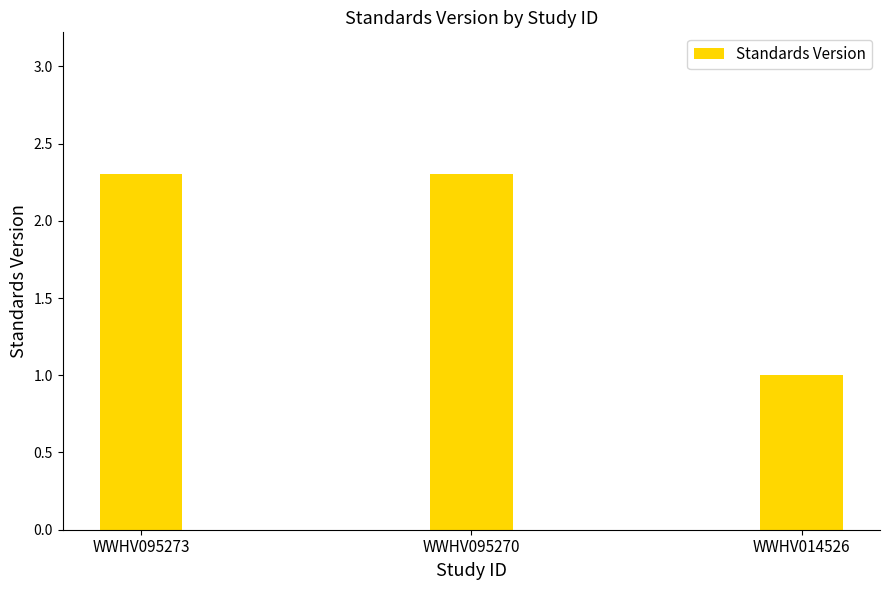

Count the values in the range 1 to 2.

1